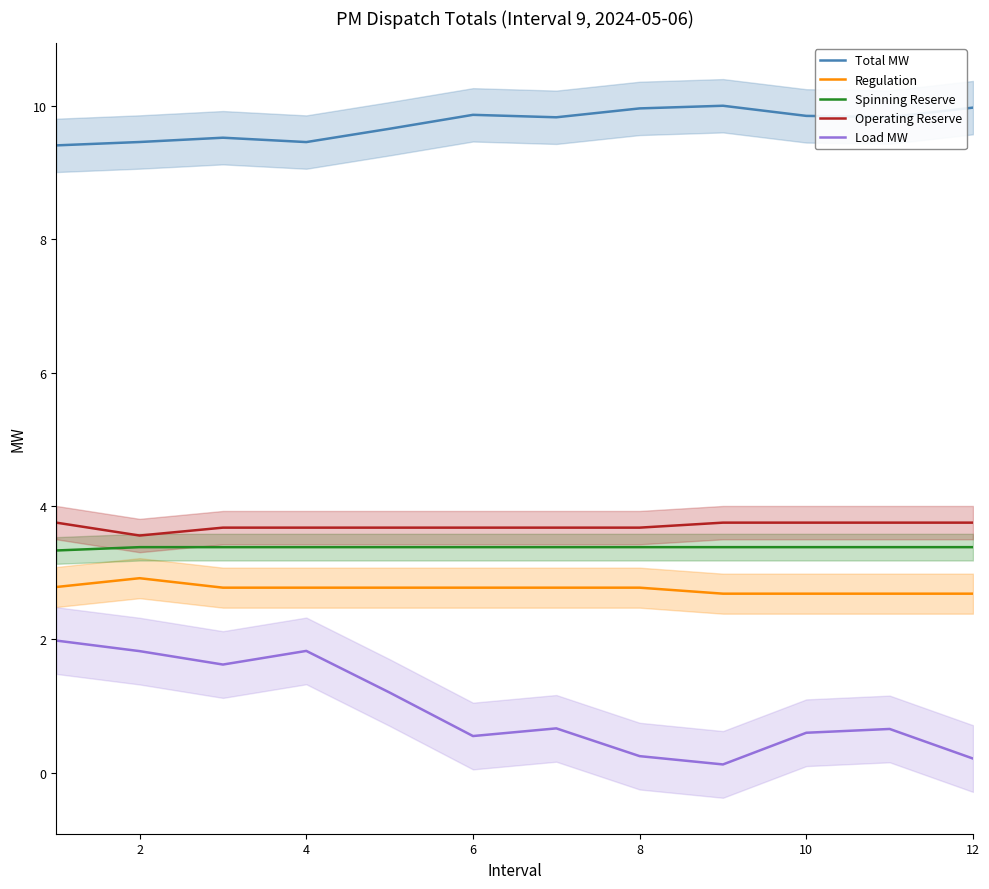

True or false: Spinning Reserve has a value of 3.4 at 10.

True